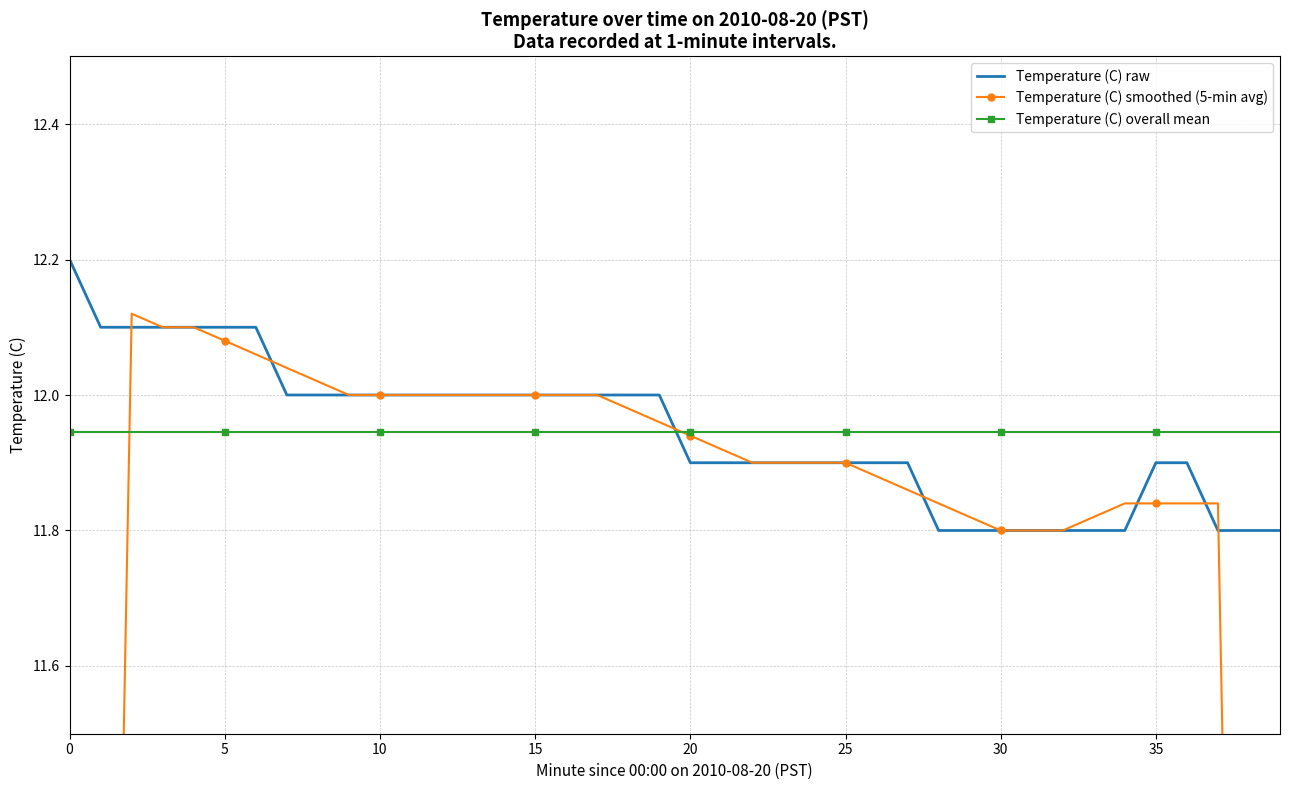

Reading left to right, transcribe all the data shown in this chart.

Temperature (C) raw: 12.2	12.1	12.1	12.1	12.1	12.1	12.1	12.0	12.0	12.0	12.0	12.0	12.0	12.0	12.0	12.0	12.0	12.0	12.0	12.0	11.9	11.9	11.9	11.9	11.9	11.9	11.9	11.9	11.8	11.8	11.8	11.8	11.8	11.8	11.8	11.9	11.9	11.8	11.8	11.8
Temperature (C) smoothed (5-min avg): 7.3	9.7	12.1	12.1	12.1	12.1	12.1	12.0	12.0	12.0	12.0	12.0	12.0	12.0	12.0	12.0	12.0	12.0	12.0	12.0	11.9	11.9	11.9	11.9	11.9	11.9	11.9	11.9	11.8	11.8	11.8	11.8	11.8	11.8	11.8	11.8	11.8	11.8	9.5	7.1
Temperature (C) overall mean: 11.9	11.9	11.9	11.9	11.9	11.9	11.9	11.9	11.9	11.9	11.9	11.9	11.9	11.9	11.9	11.9	11.9	11.9	11.9	11.9	11.9	11.9	11.9	11.9	11.9	11.9	11.9	11.9	11.9	11.9	11.9	11.9	11.9	11.9	11.9	11.9	11.9	11.9	11.9	11.9